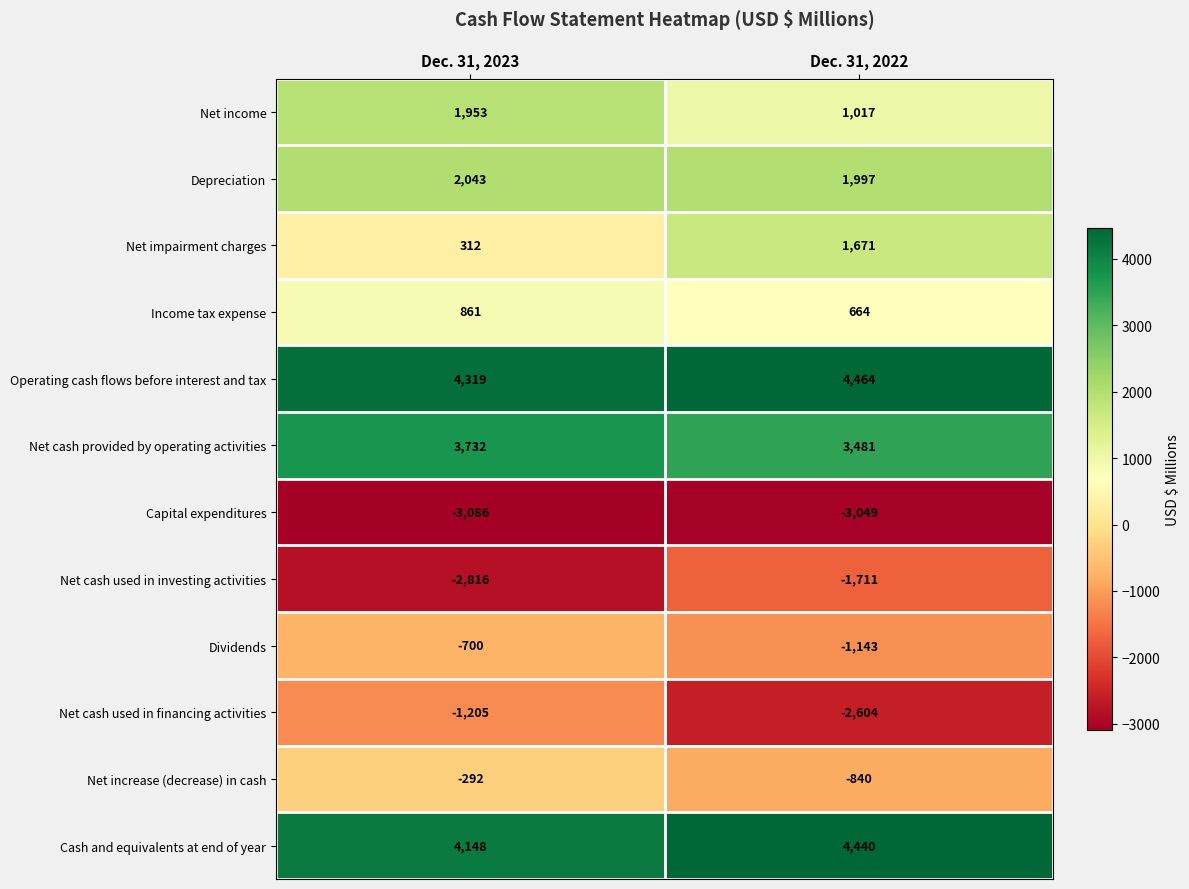

List the series in order of their peak value, highest first.

Operating cash flows before interest and tax, Cash and equivalents at end of year, Net cash provided by operating activities, Depreciation, Net income, Net impairment charges, Income tax expense, Net increase (decrease) in cash, Dividends, Net cash used in financing activities, Net cash used in investing activities, Capital expenditures